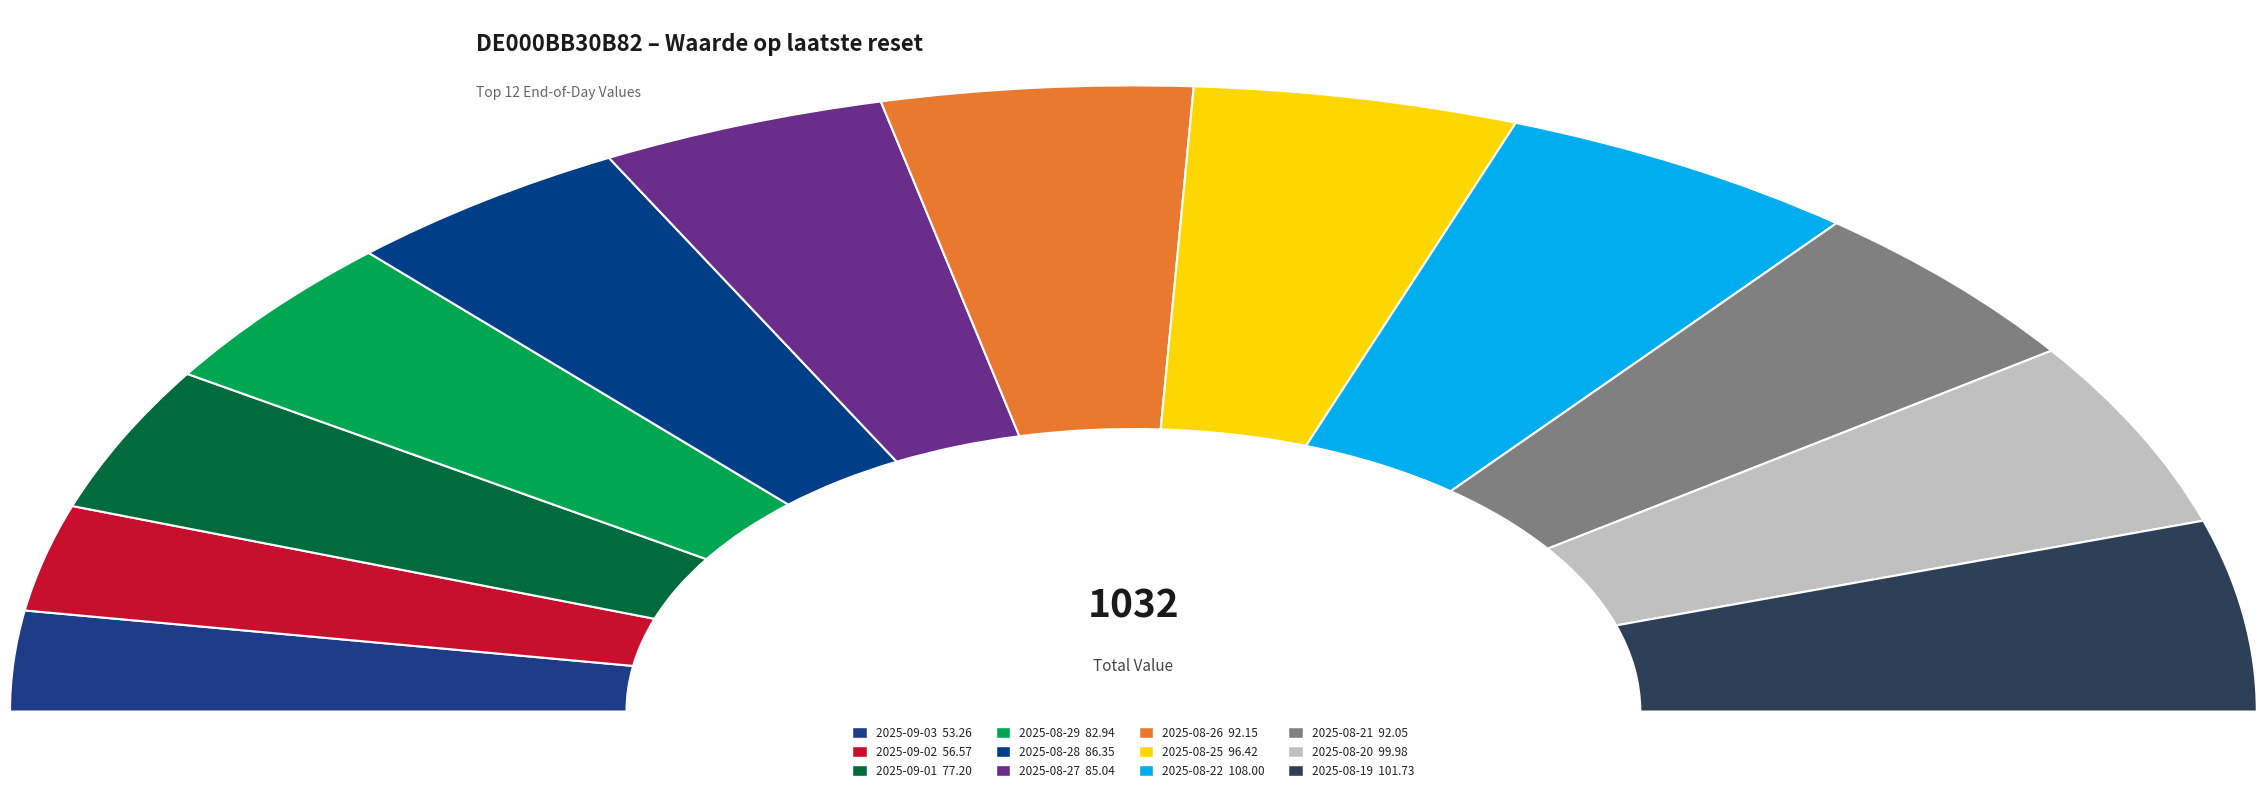

What portion of the pie excludes 2025-08-22?

89.5%